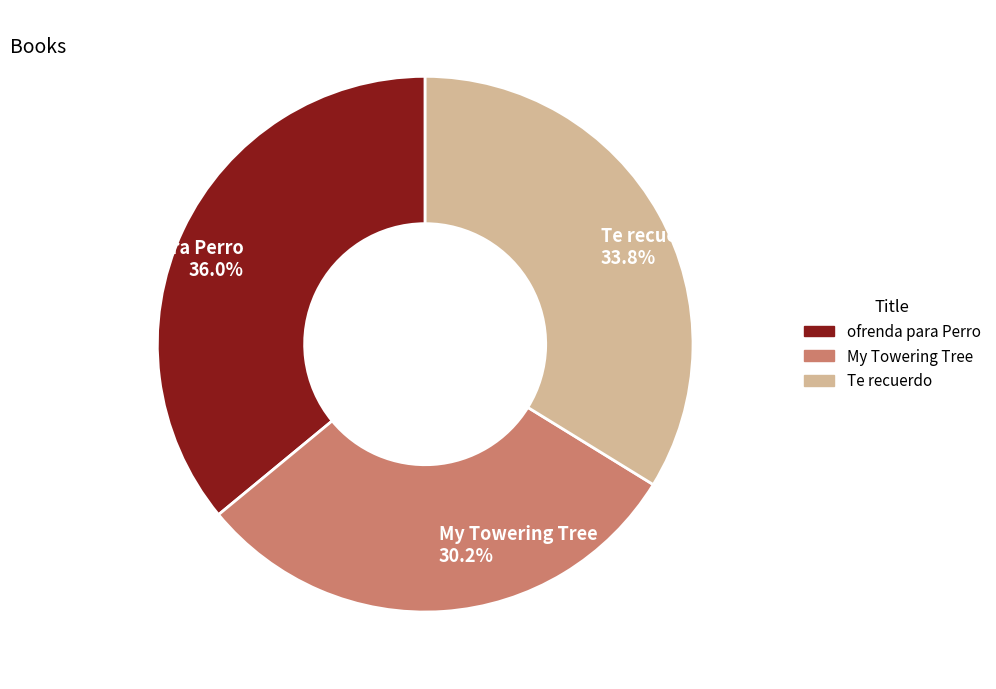

Approximately how many times larger is the value at Te recuerdo (Remembering) compared to ofrenda para Perro?

0.9